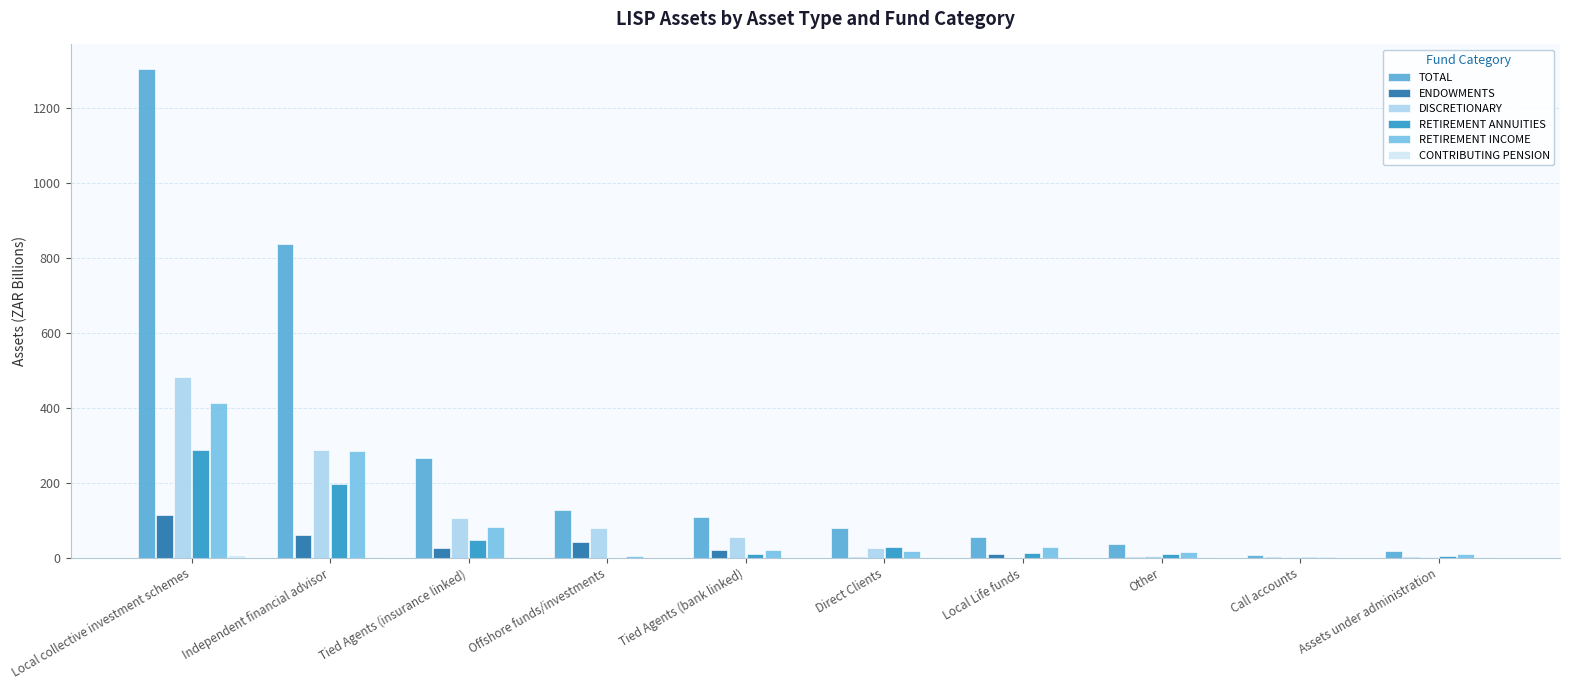

Which category has the highest value in the RETIREMENT INCOME series?

Local collective investment schemes